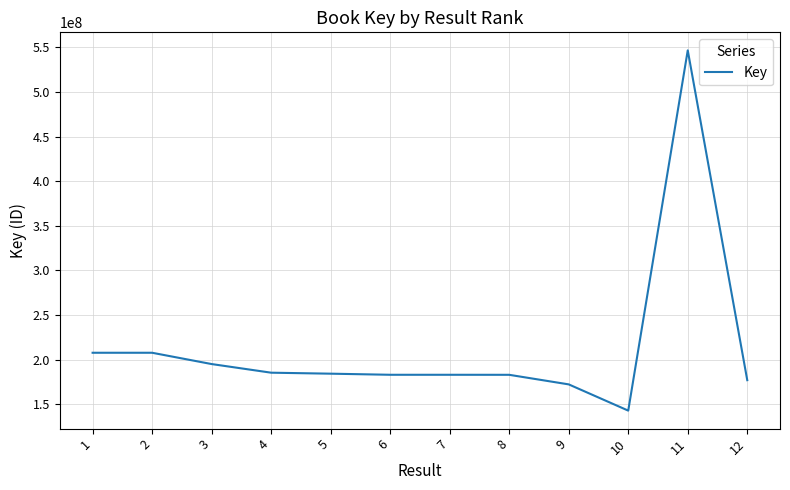

What is the change in value from 5 to 7?

-1233267